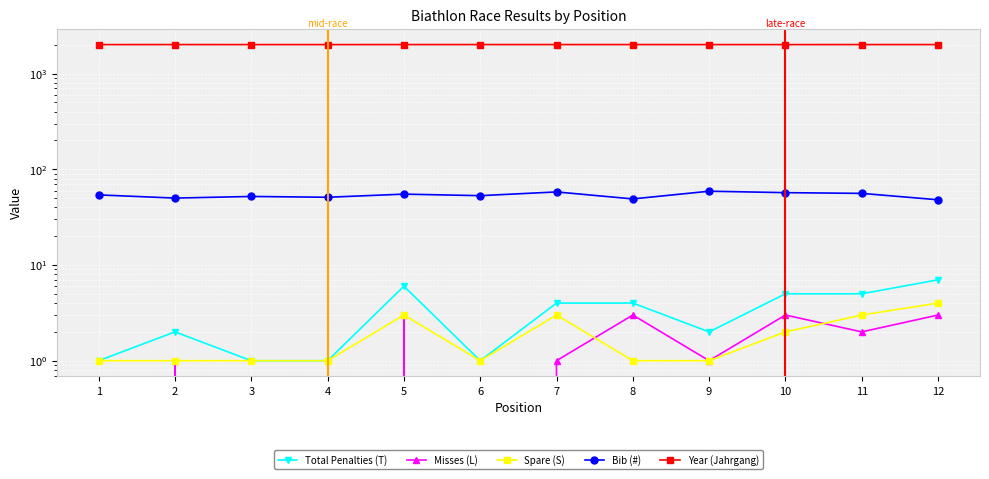

What is the sum of all Total Penalties (T) values?

39